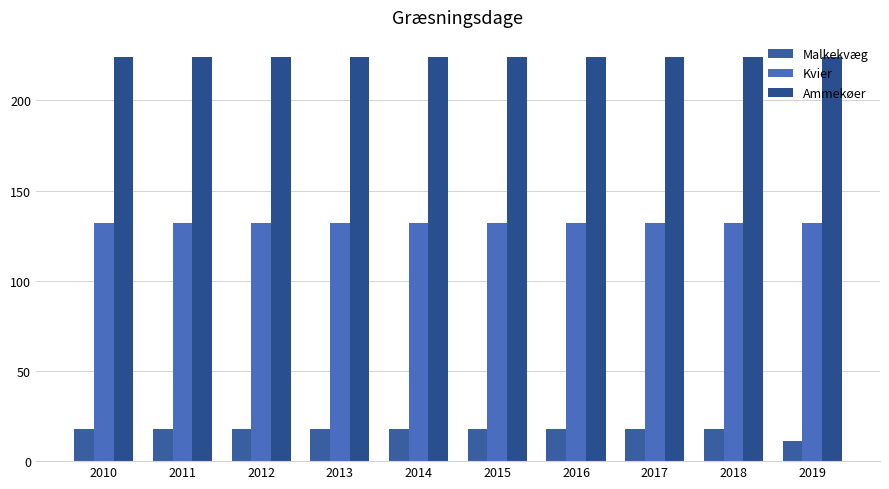

Is the value of Malkekvæg at 2016 greater than the value of Kvier at 2010?

No